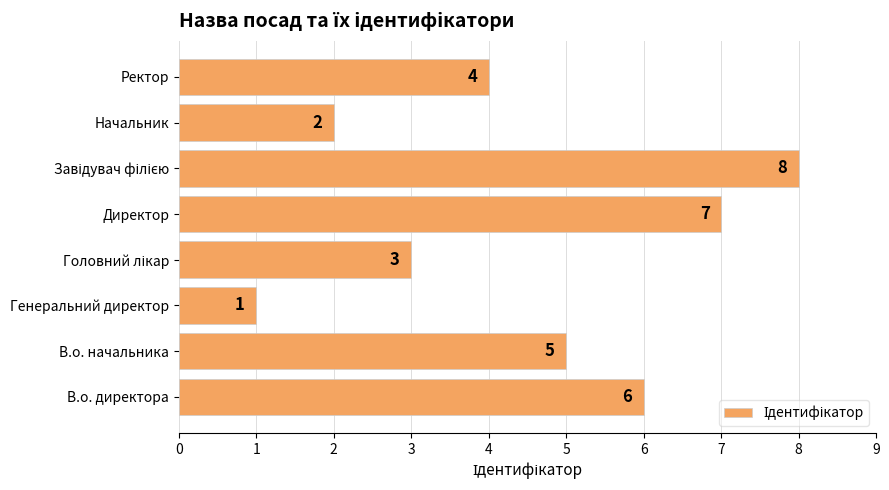

What is the difference between the second highest and minimum values?

6